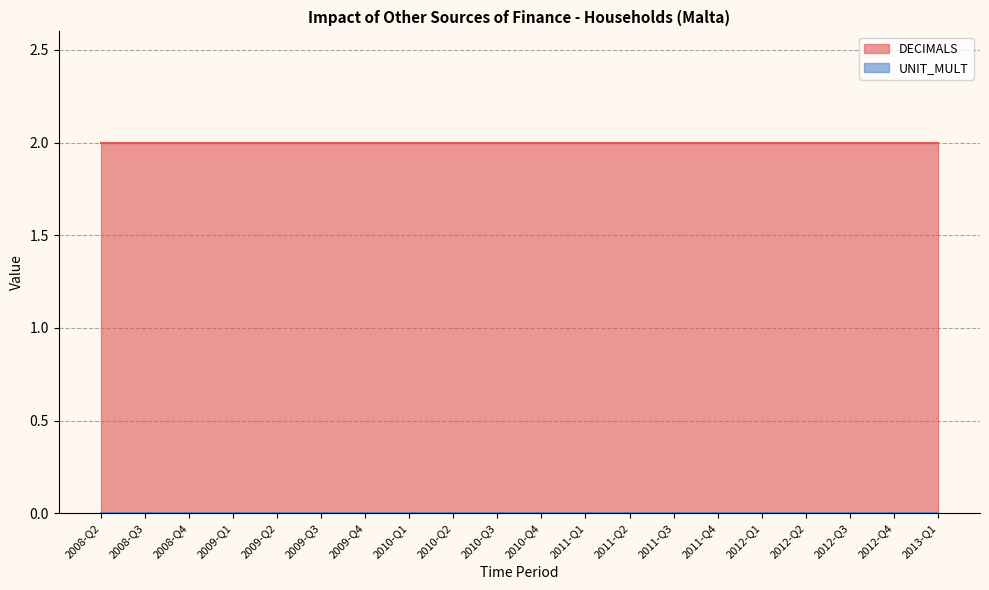

How many lines are shown in the chart?

2